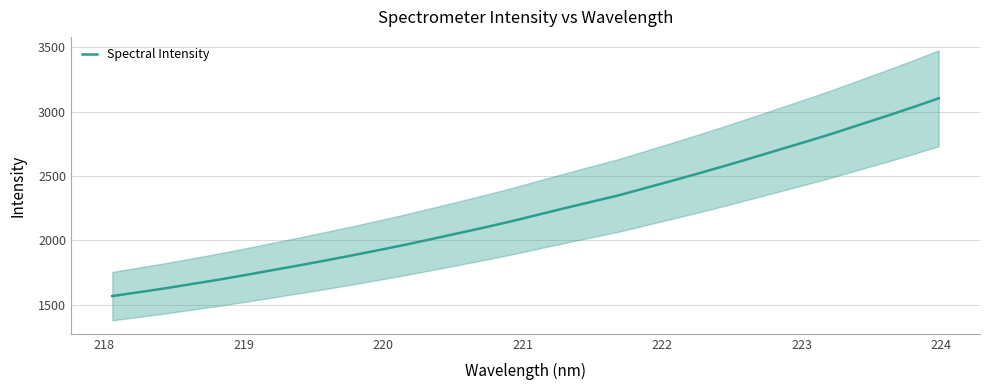

Count the number of values greater than 2201.

16